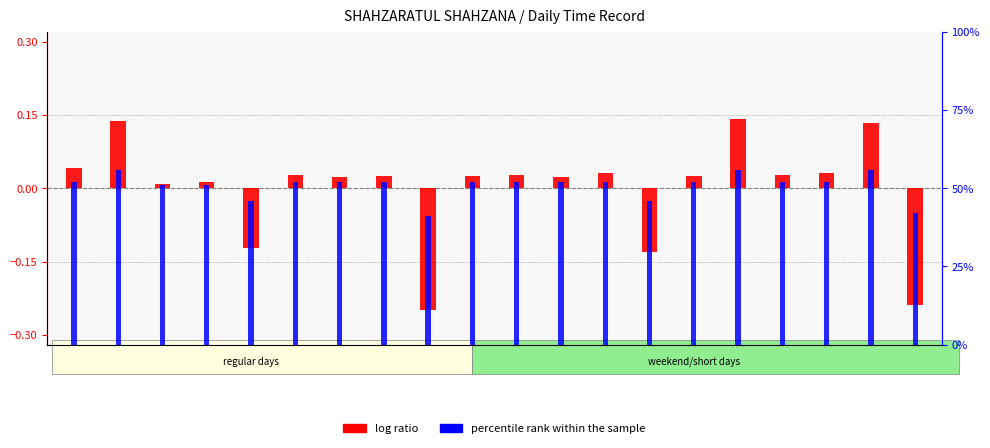

Which has a higher value, 7 or 3?

7